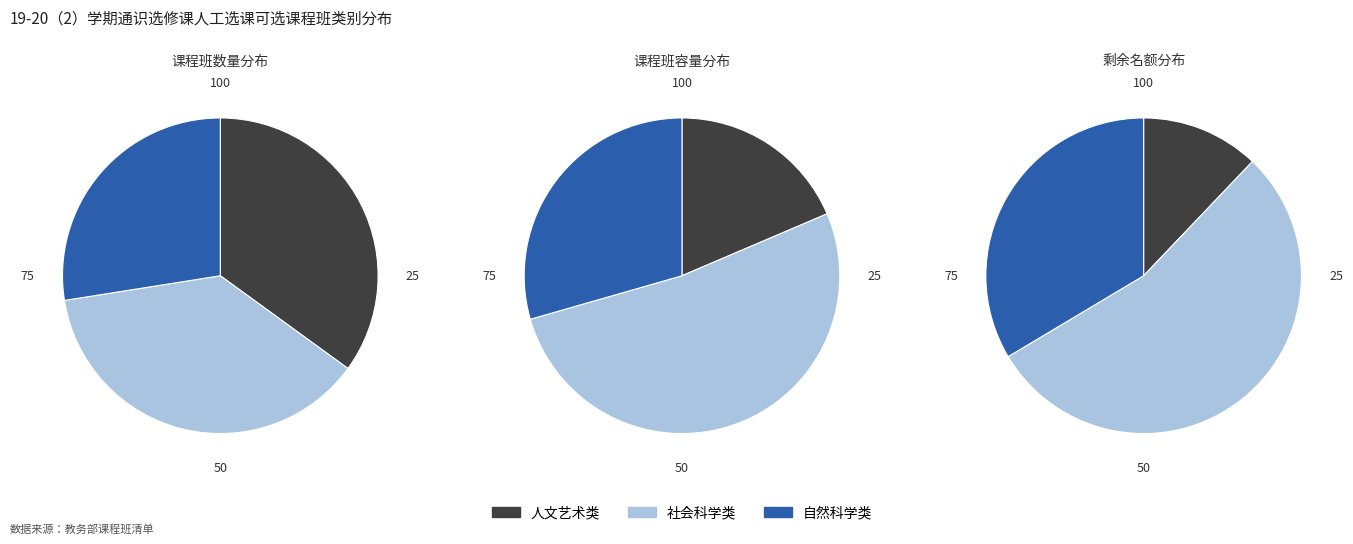

What is the largest slice in the pie chart?

社会科学类